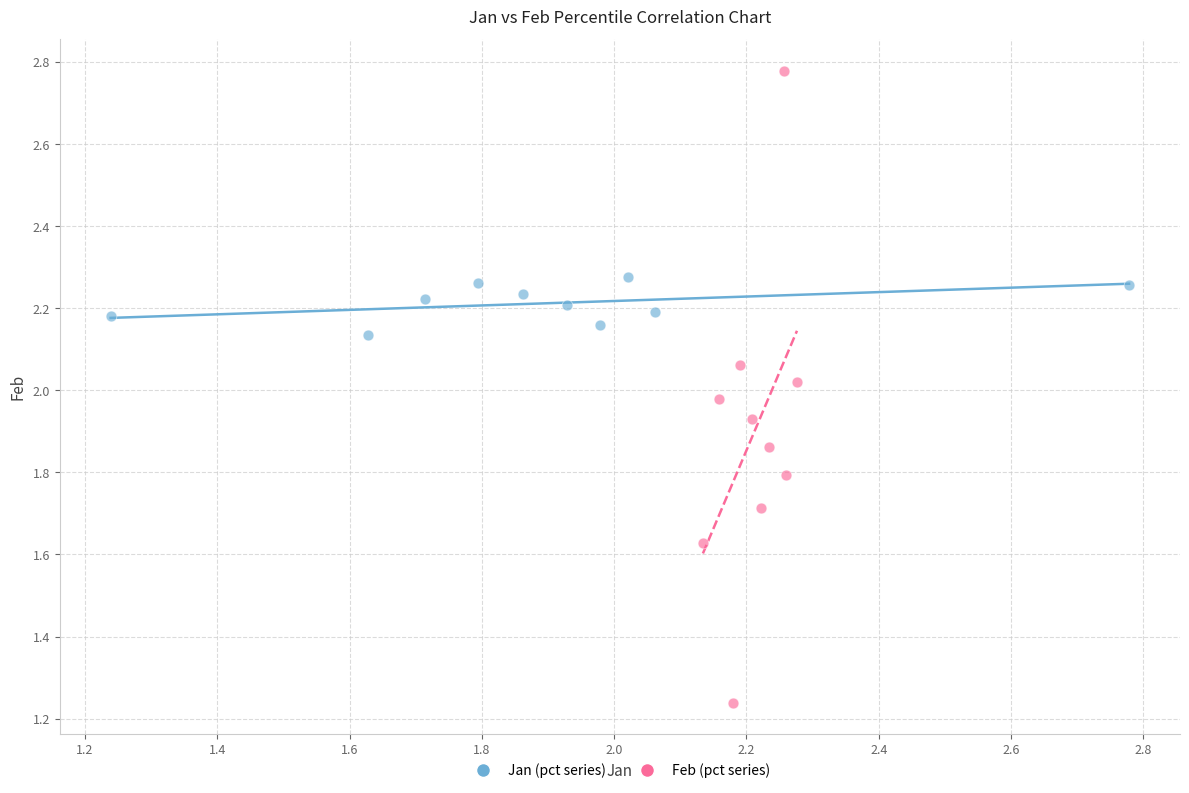

Which series reaches the maximum Y coordinate?

Feb (pct series)